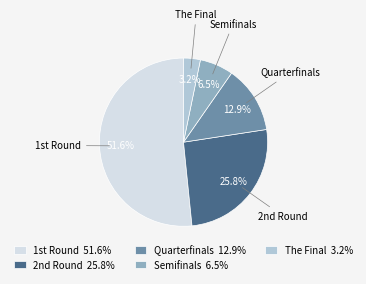

What percentage is NOT represented by Quarterfinals 12.9%?

87.1%